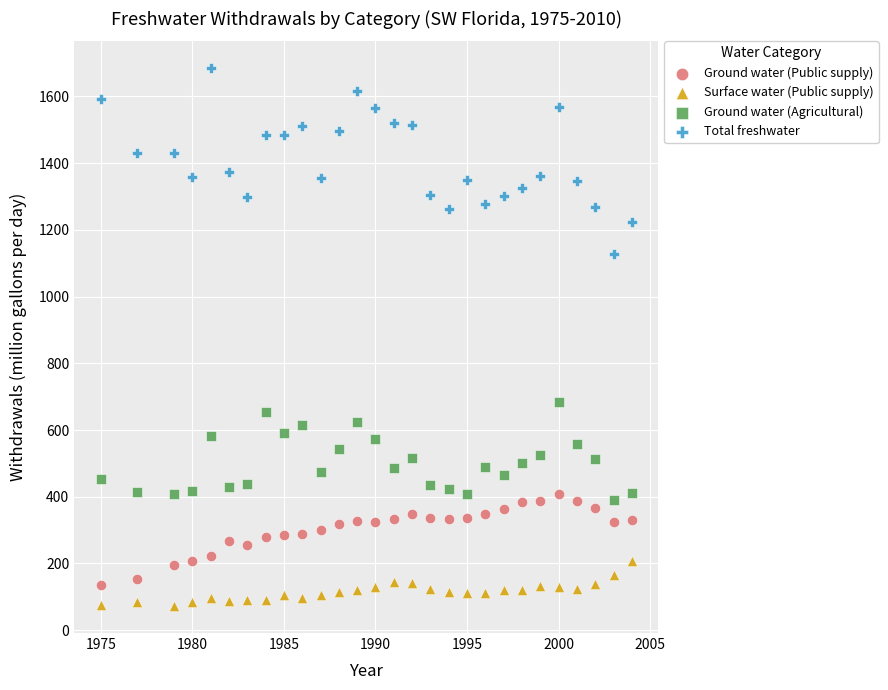

Across all series, what Y value is closest to 878?

683.1